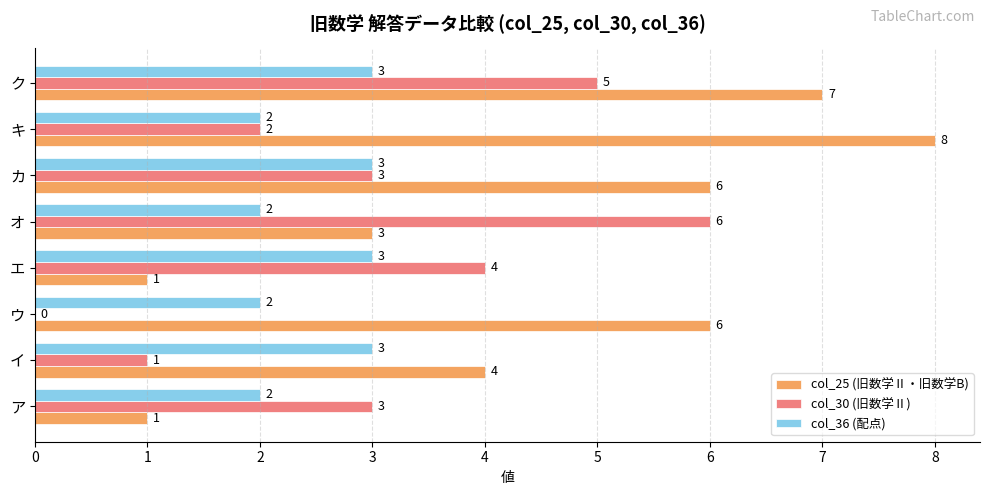

True or false: col_30 (旧数学Ⅱ) has a value of 10 at オ.

False